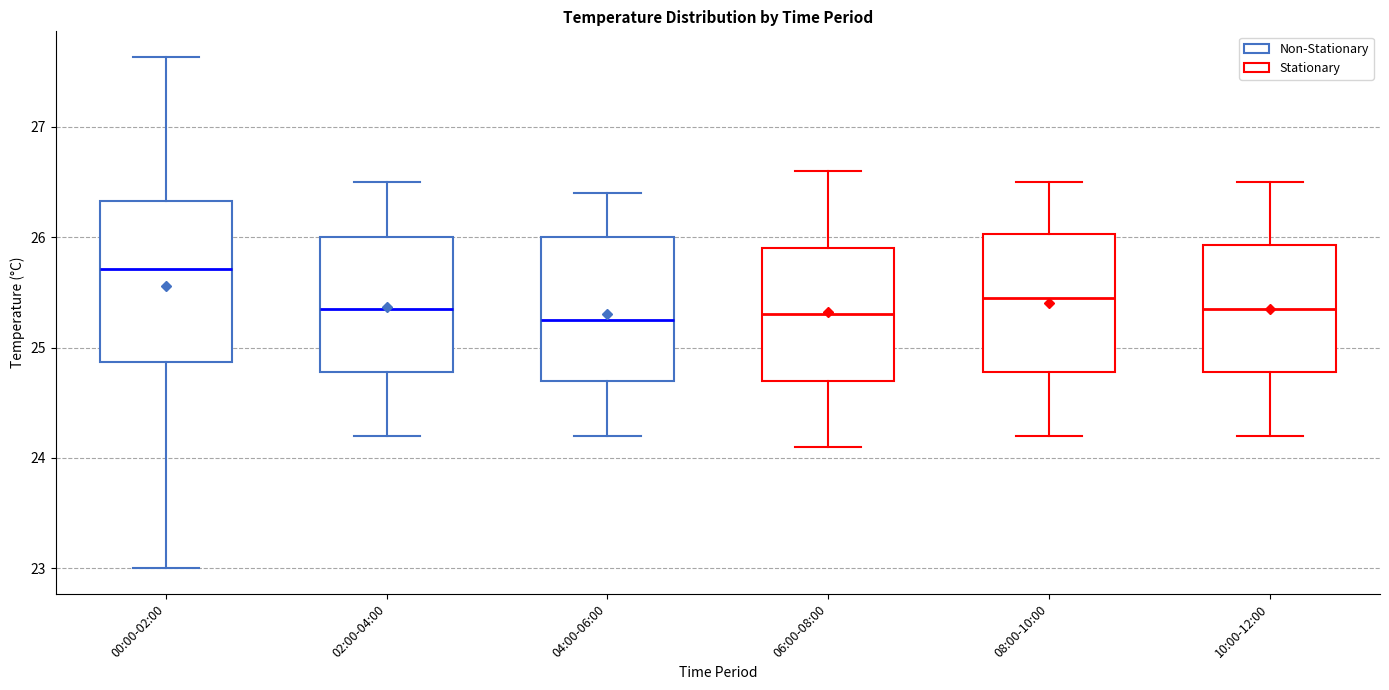

Reading left to right, transcribe this box plot: for each box, give where its median line is, the range the box spans, and where its two whiskers end, as read against the y-axis. The values are not printed on the chart, so give them approximately, as read against the axis.

00:00-02:00: median 25.7, box 24.9 to 26.3, whiskers 23.0 to 27.6
02:00-04:00: median 25.4, box 24.8 to 26.0, whiskers 24.2 to 26.5
04:00-06:00: median 25.3, box 24.7 to 26.0, whiskers 24.2 to 26.4
06:00-08:00: median 25.3, box 24.7 to 25.9, whiskers 24.1 to 26.6
08:00-10:00: median 25.5, box 24.8 to 26.0, whiskers 24.2 to 26.5
10:00-12:00: median 25.4, box 24.8 to 25.9, whiskers 24.2 to 26.5